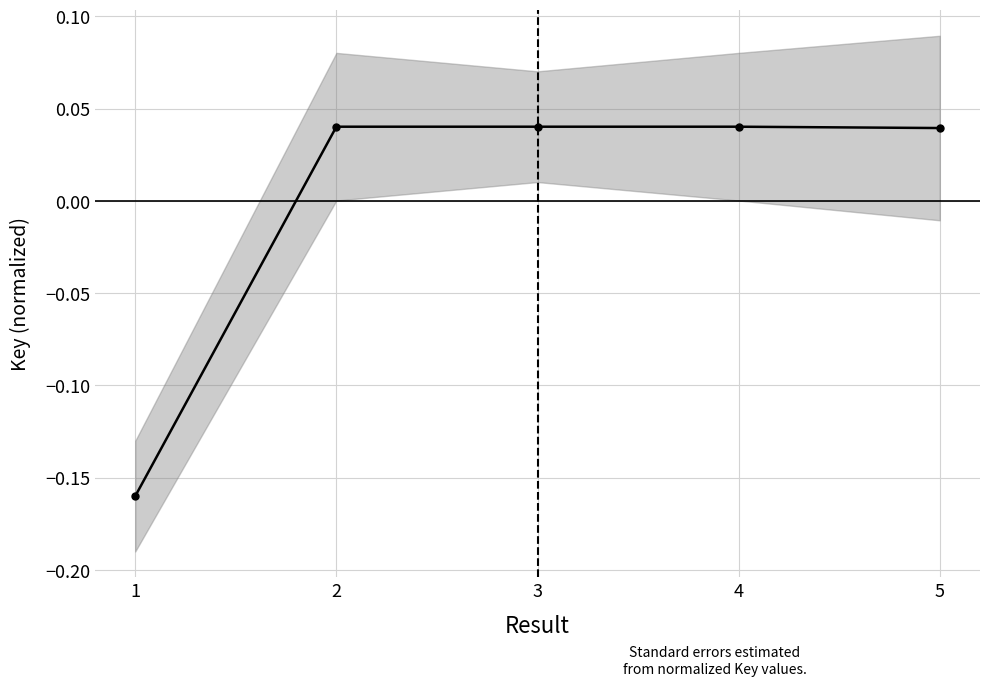

At which category does the chart reach its peak across all series?

2